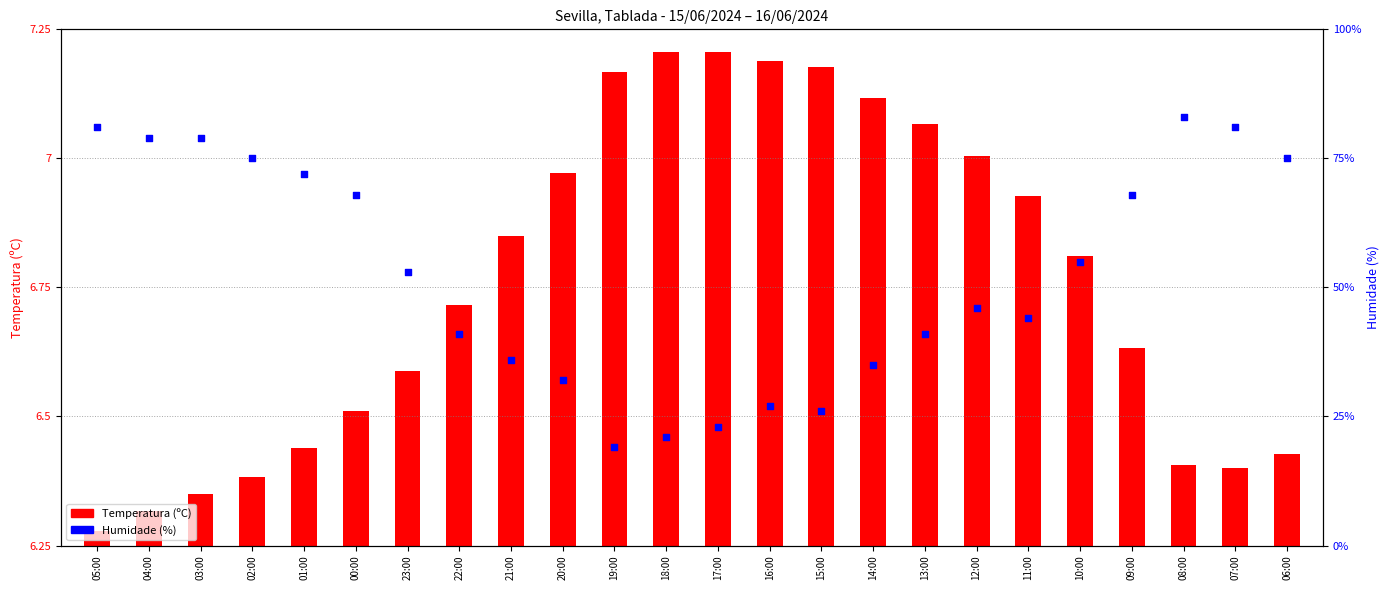

What are all the series names shown in the legend?

Temperatura (ºC), Humidade (%)